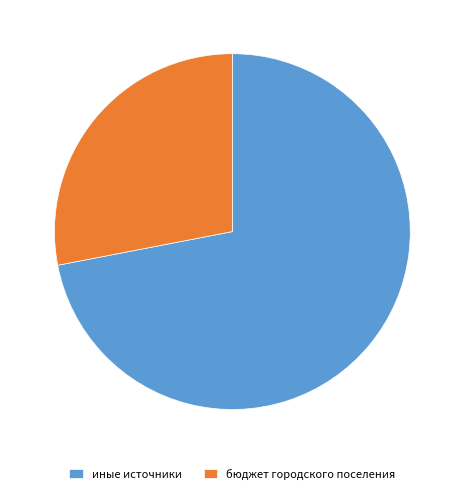

Do иные источники and бюджет городского поселения together represent more than half of the pie?

Yes